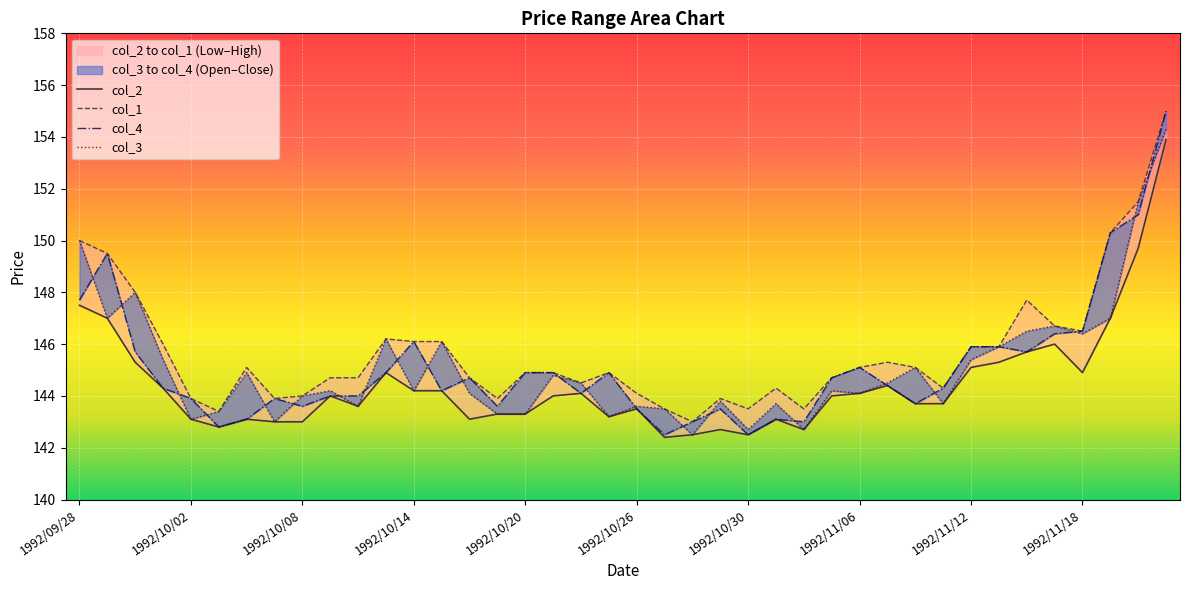

What is the label of the 5th point from the left?

1992/10/02